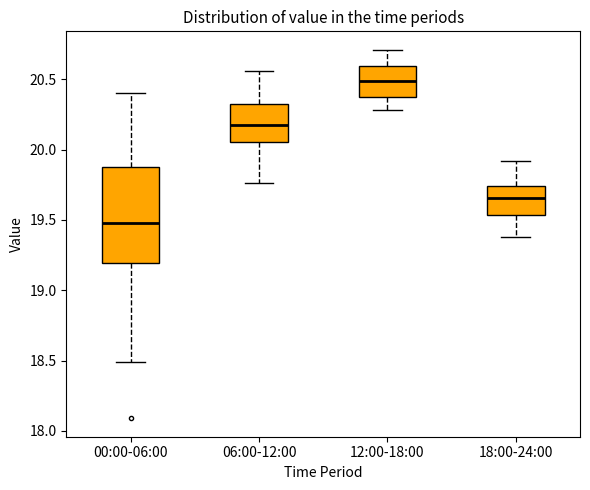

Which box has the lowest median line?

00:00-06:00